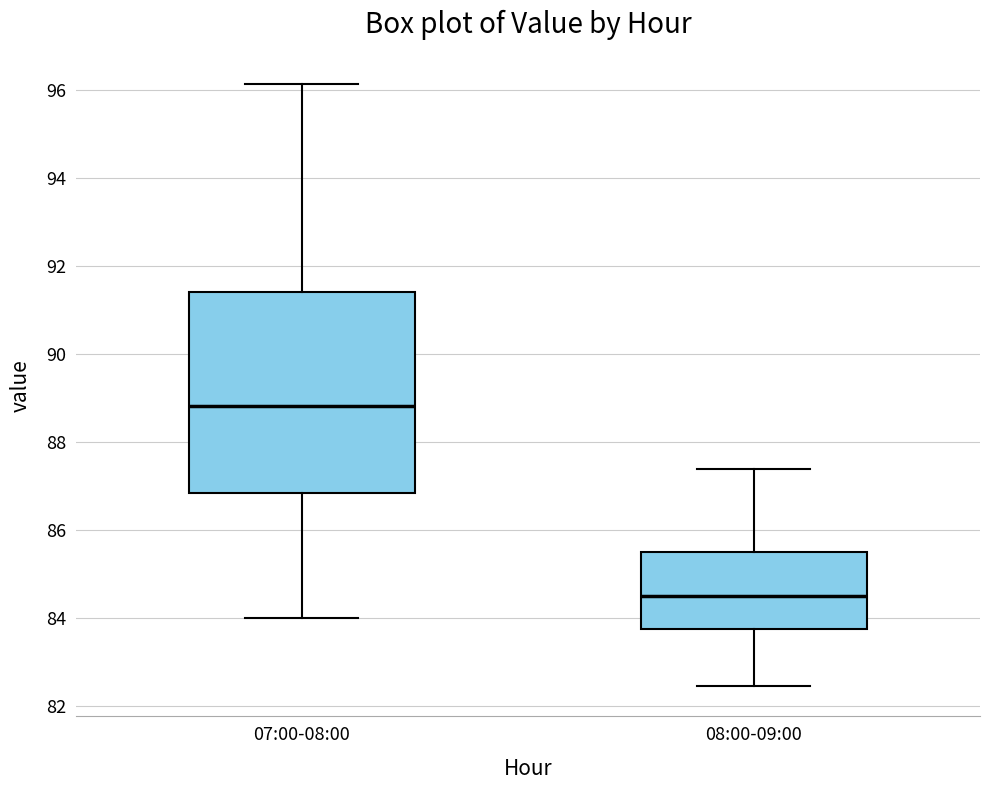

Reading left to right, transcribe this box plot: for each box, give where its median line is, the range the box spans, and where its two whiskers end, as read against the y-axis. The values are not printed on the chart, so give them approximately, as read against the axis.

07:00-08:00: median 88.8, box 86.8 to 91.4, whiskers 84.0 to 96.2
08:00-09:00: median 84.6, box 83.8 to 85.6, whiskers 82.4 to 87.4